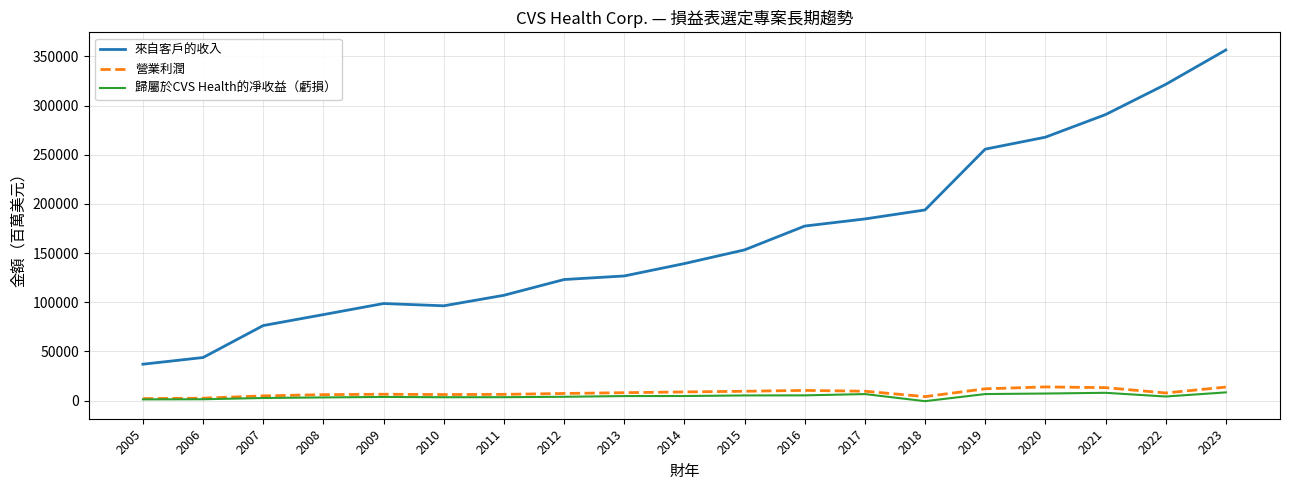

Which series has the largest total across all categories?

來自客戶的收入